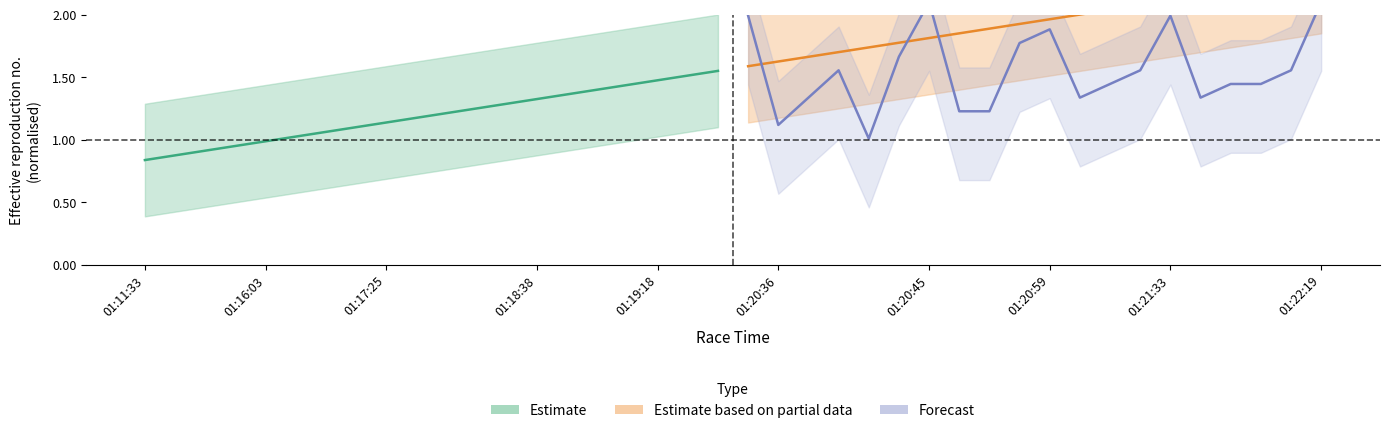

Which label corresponds to the smallest value in the chart?

01:11:33